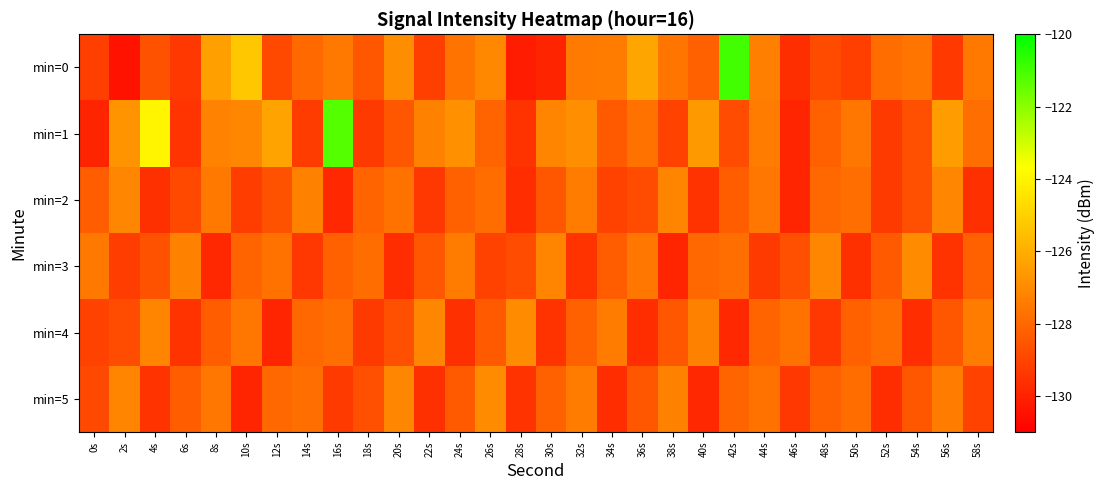

What is the total value across all series at 54s?

-770.2